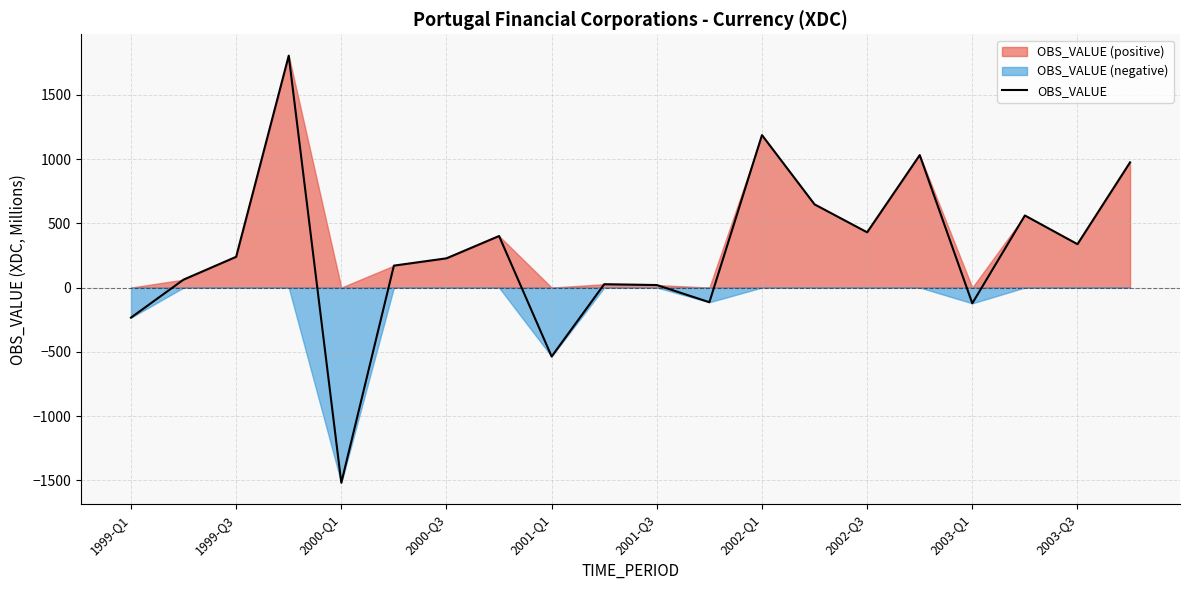

What is the smallest value displayed?

-1519.9